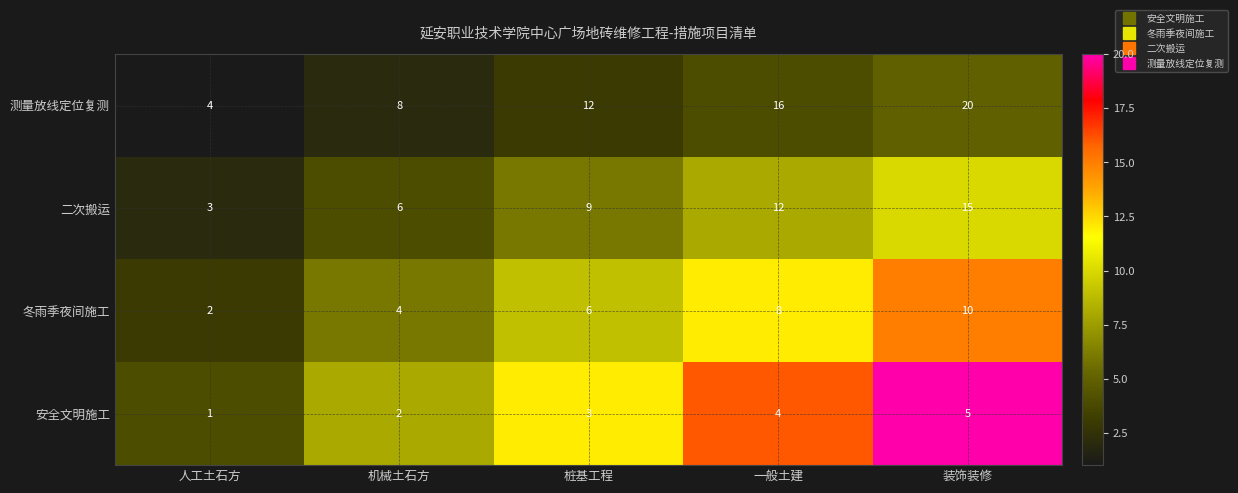

What is the average value of the 二次搬运 series?

9